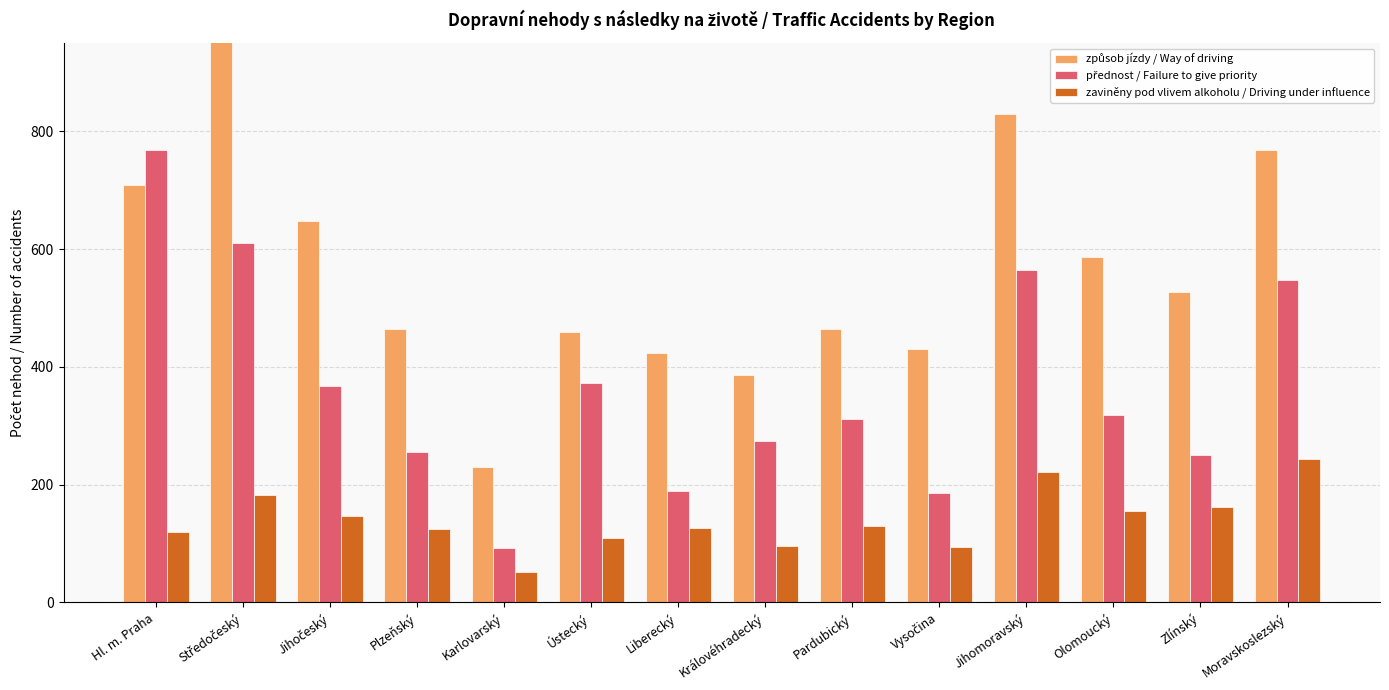

What is the difference between the highest and lowest values at Hl. m. Praha?

648